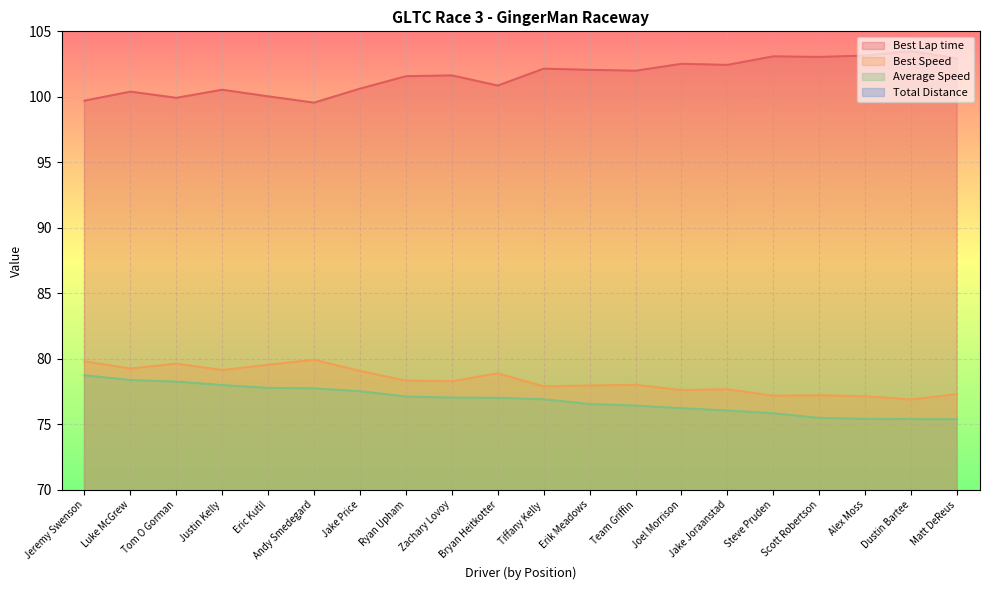

What is the label of the 13th point from the right?

Ryan Upham